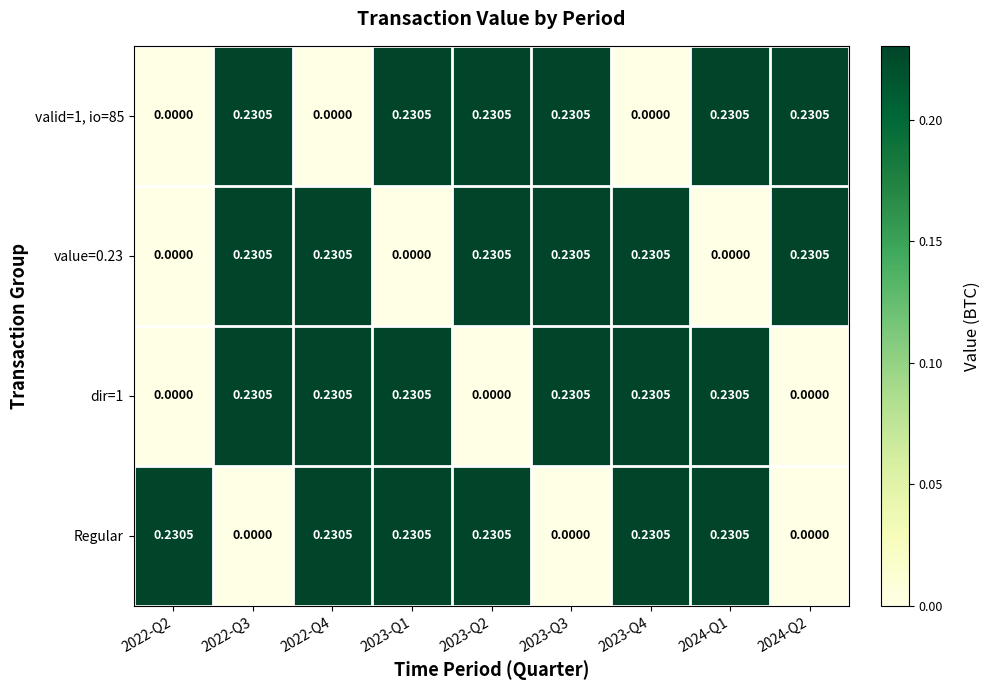

How many data points in Regular are above 0?

6